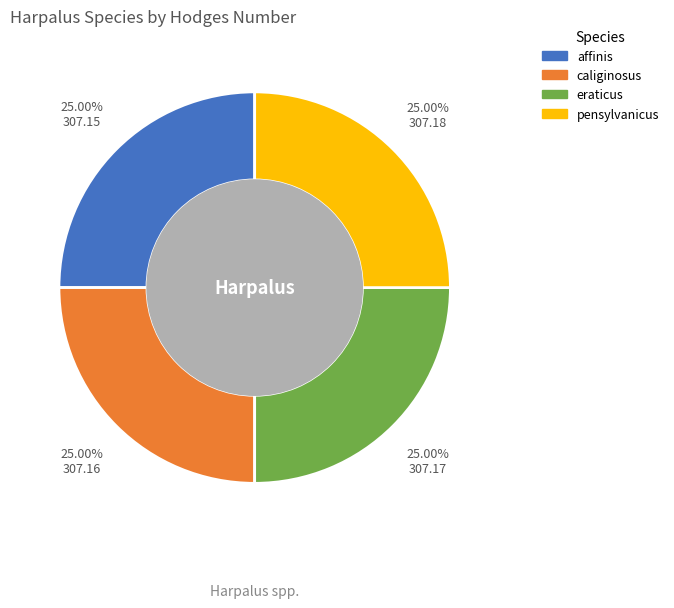

Does caliginosus account for over 50% of the chart?

No